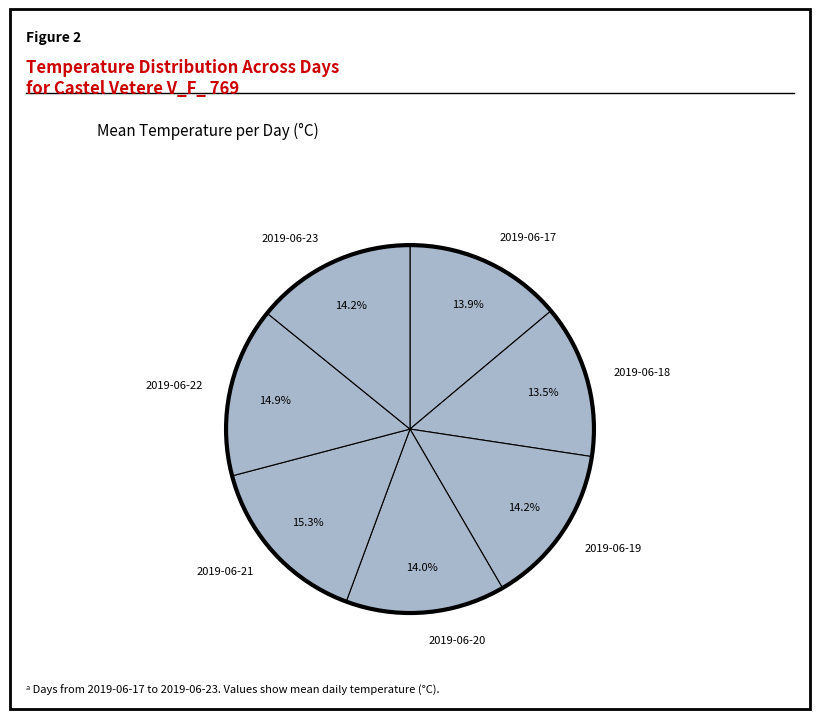

How many segments does this pie chart have?

7